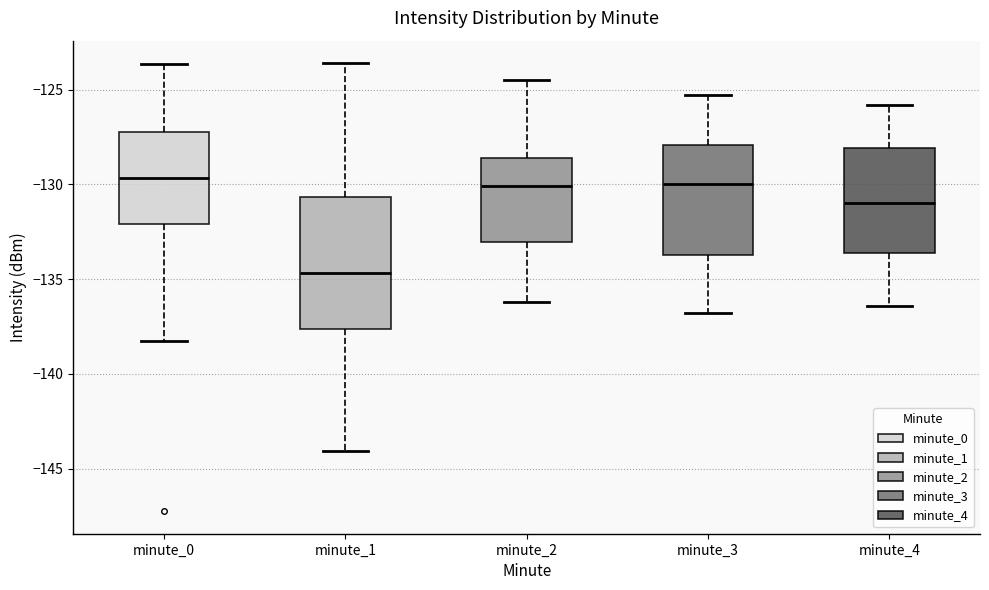

Which box's median line is the lowest?

minute_1